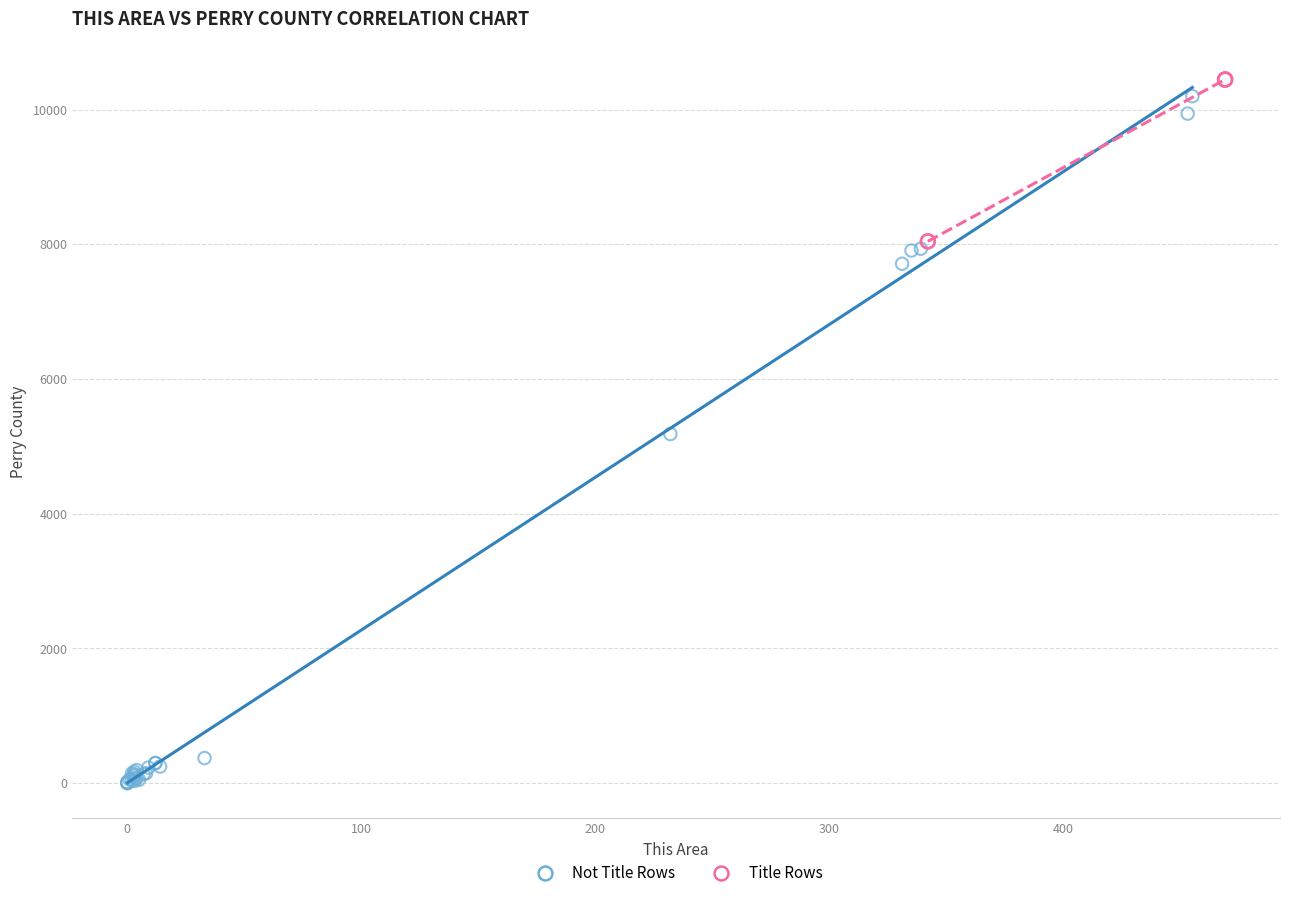

Which series reaches the minimum Y coordinate?

Not Title Rows